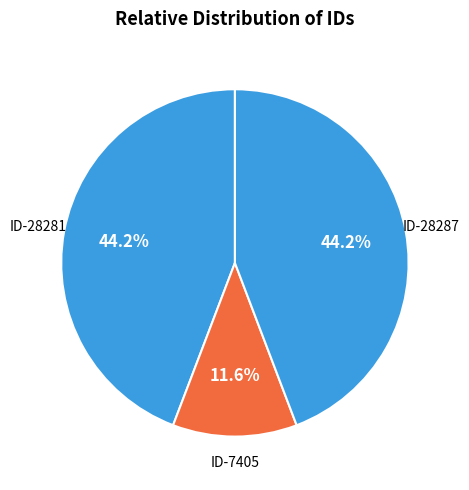

What percentage is NOT represented by ID-28287?

55.8%